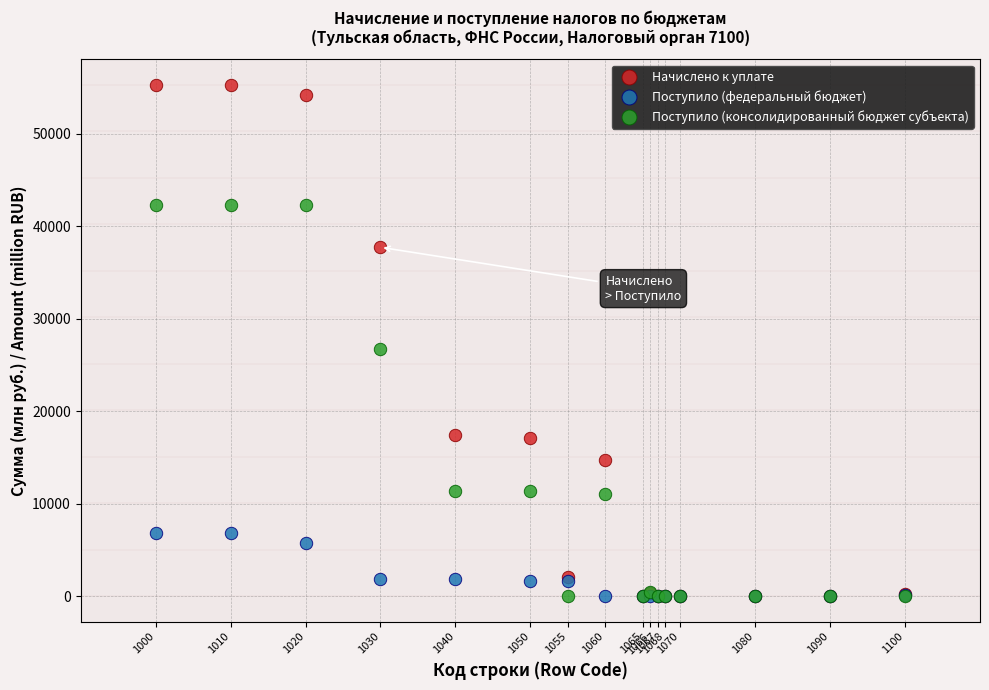

In the Начислено к уплате series, what Y value is closest to 27631?

37711.2